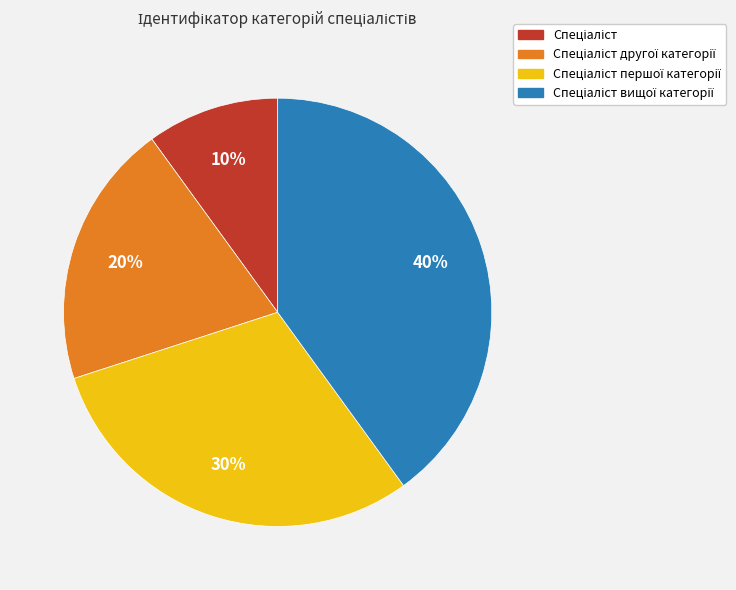

To the nearest percent, what is the difference between the largest and smallest slice percentages?

30%